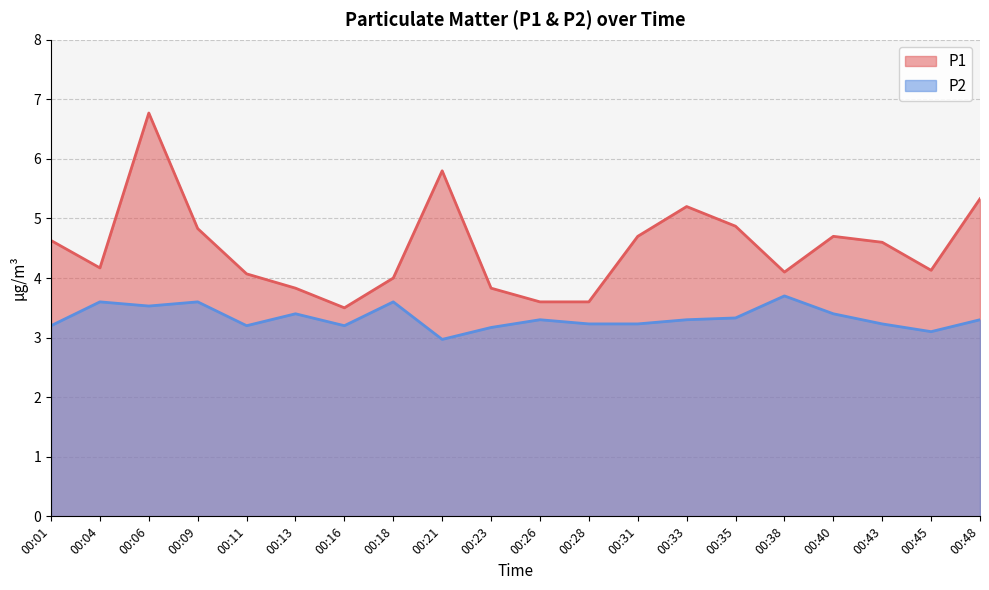

At how many categories does at least one series exceed 5?

4